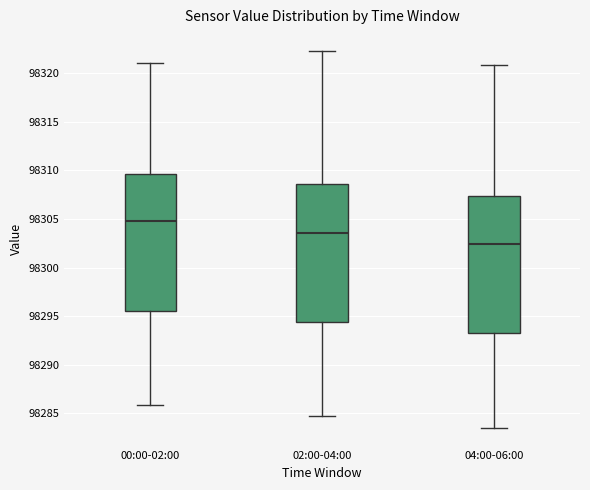

Which box's median line is the highest?

00:00-02:00